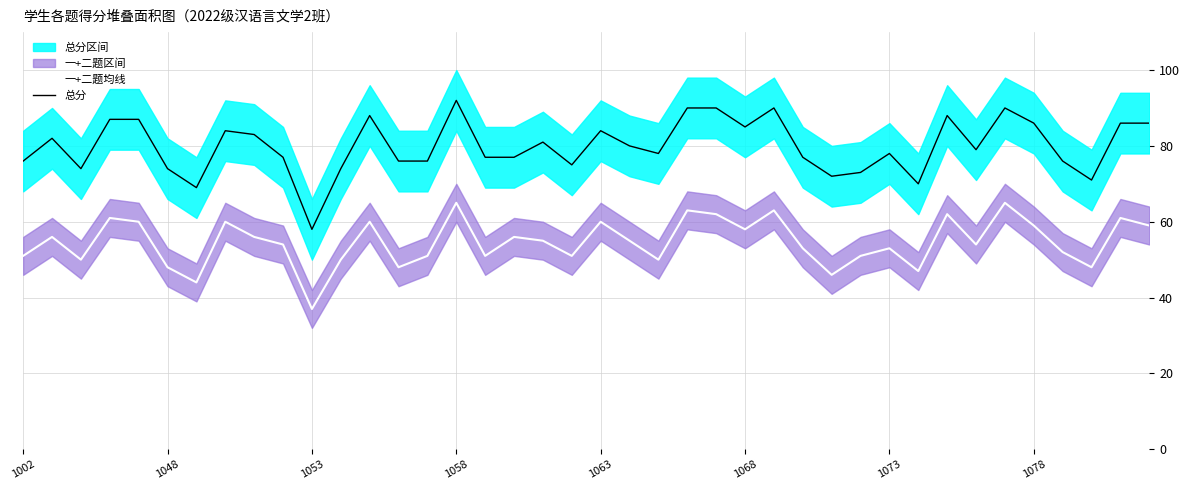

True or false: 总分 has a value of 139 at 1063.

False